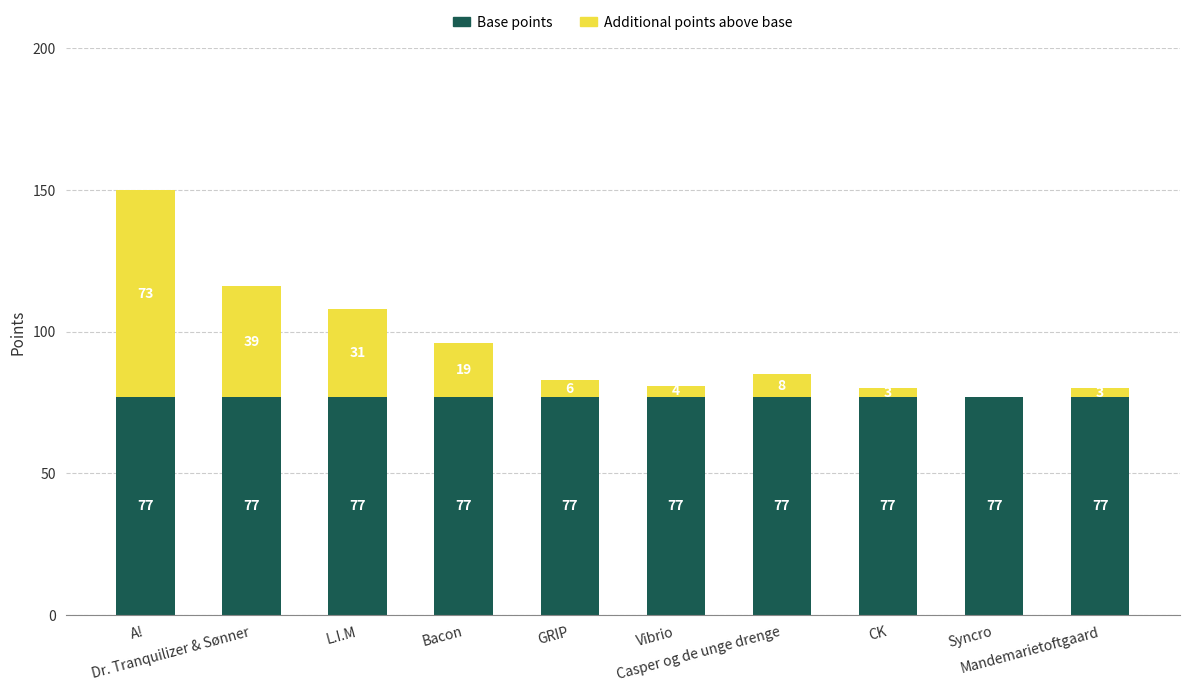

How many data points does each series have?

10